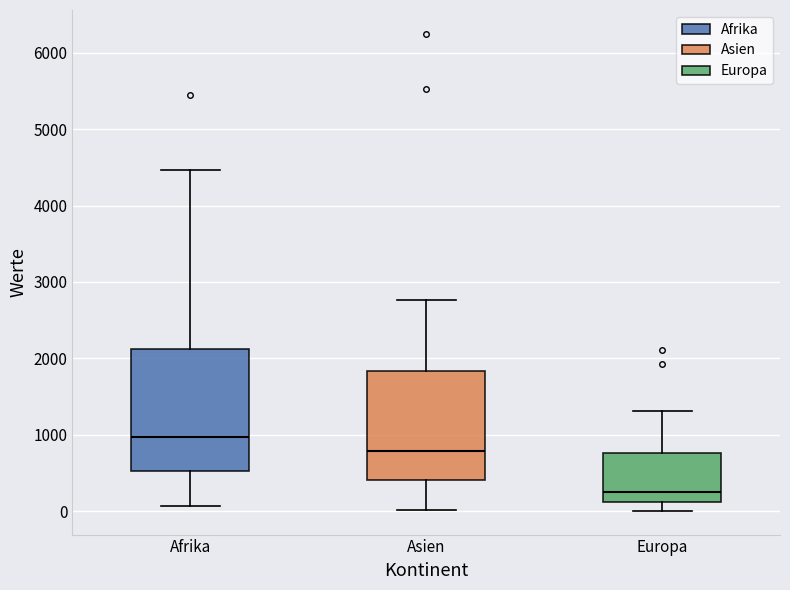

Which box's median line is the lowest?

Europa